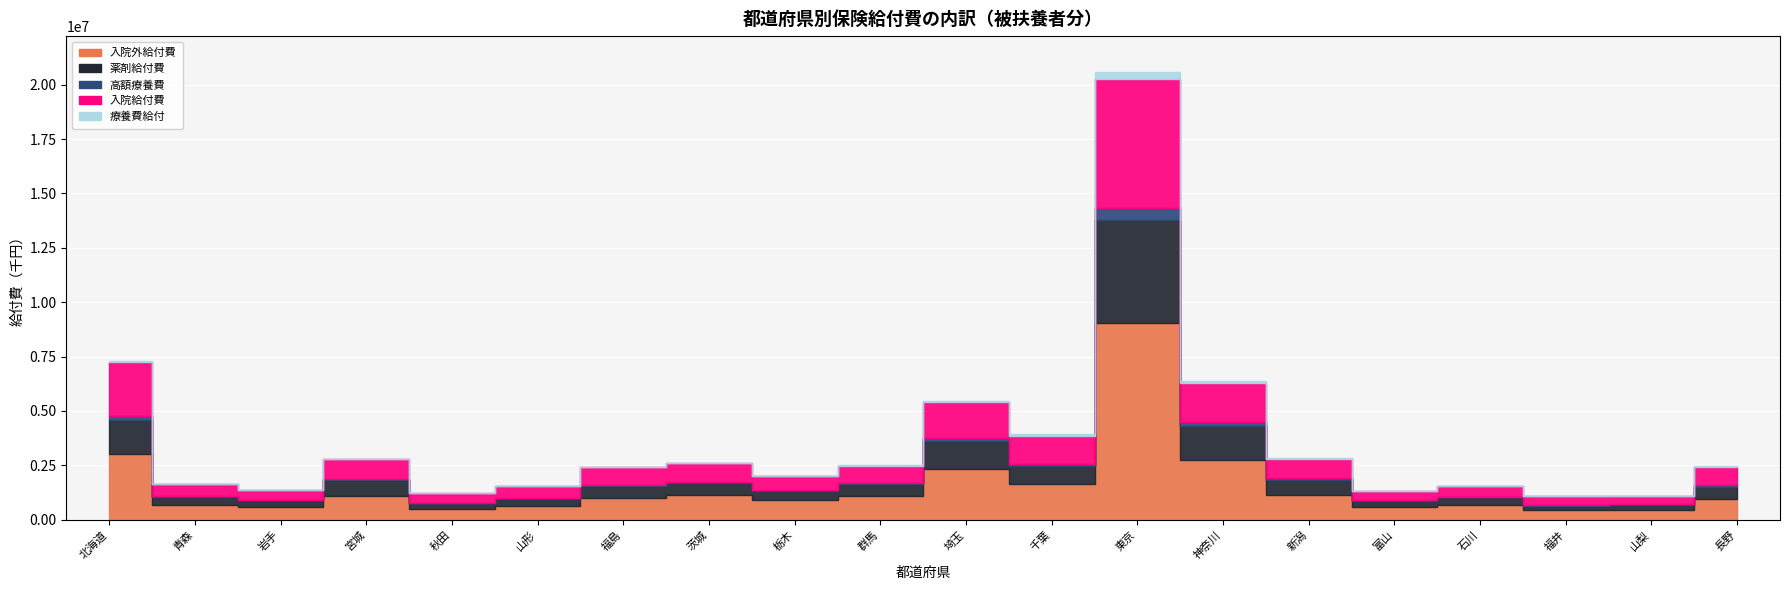

Rank the series at 群馬 from highest to lowest value.

入院外給付費, 入院給付費, 薬剤給付費, 療養費給付, 高額療養費